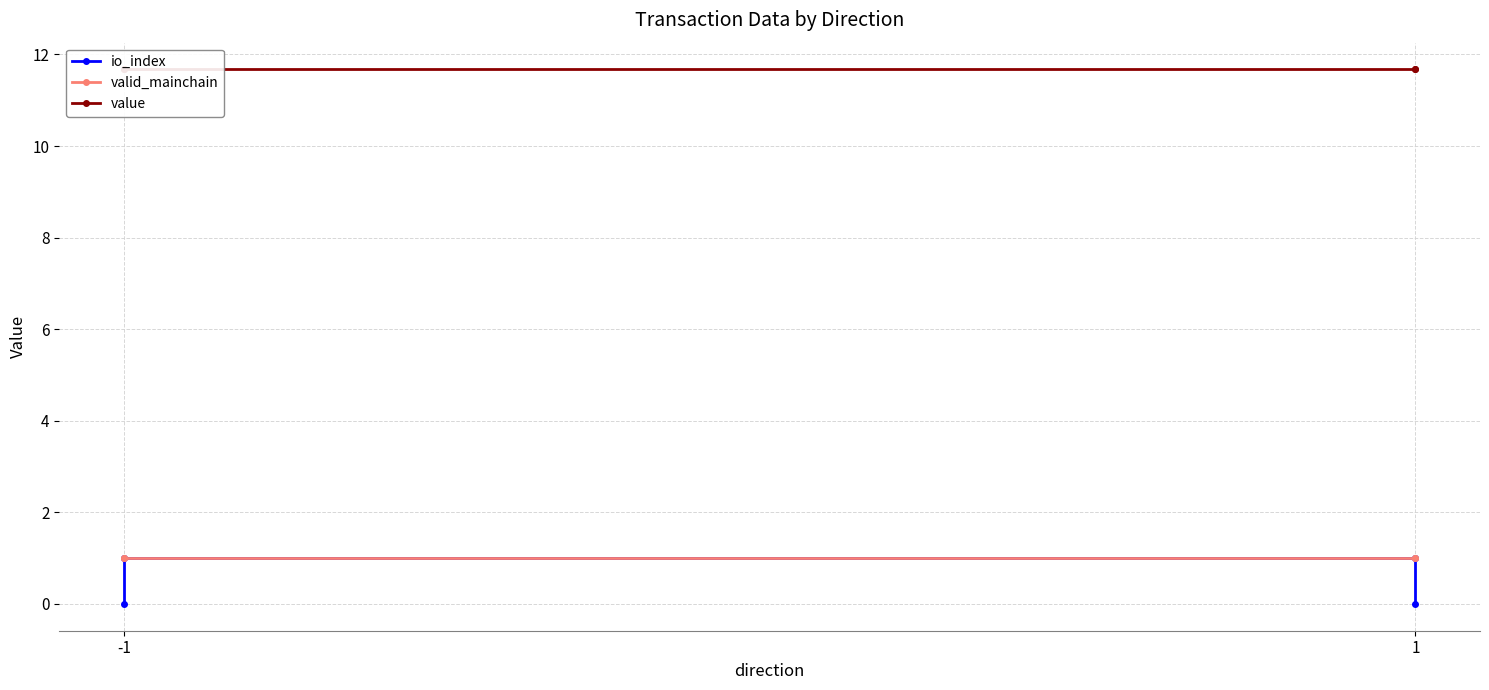

Does the chart have visible grid lines?

Yes